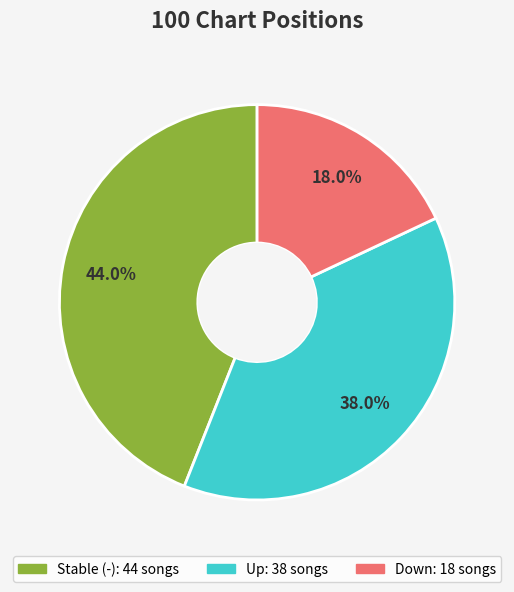

Is there a majority slice in this chart?

No